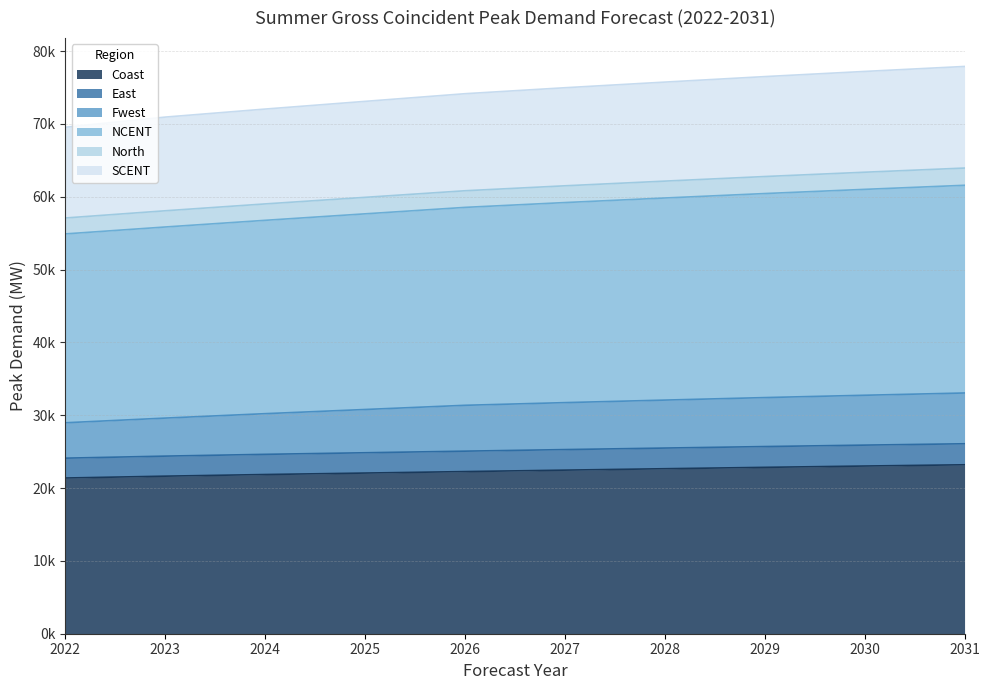

Does the chart display data point markers on the line(s)?

No